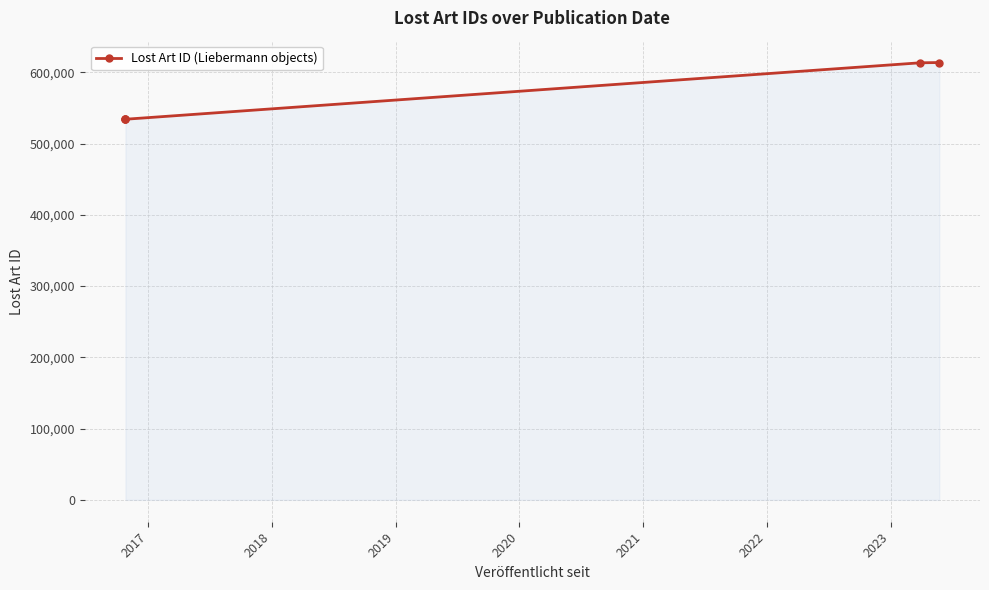

What is the minimum value shown in the chart?

534167